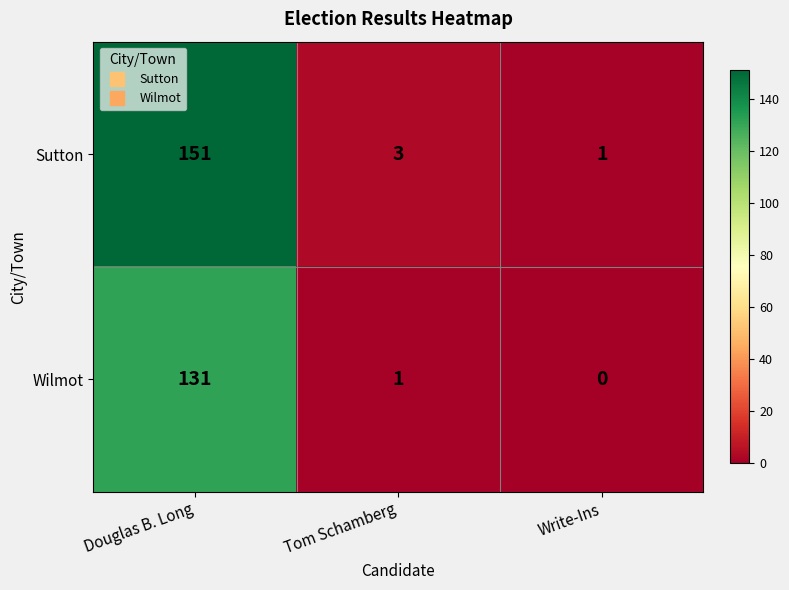

Where is Sutton nearest to the value 76?

Tom Schamberg